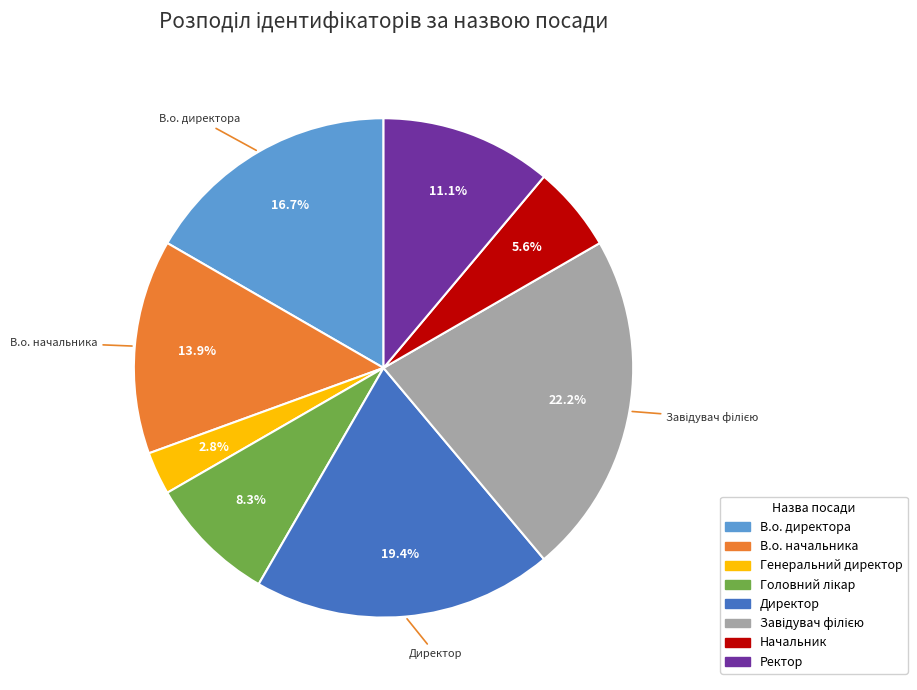

Does any single category account for the majority?

No